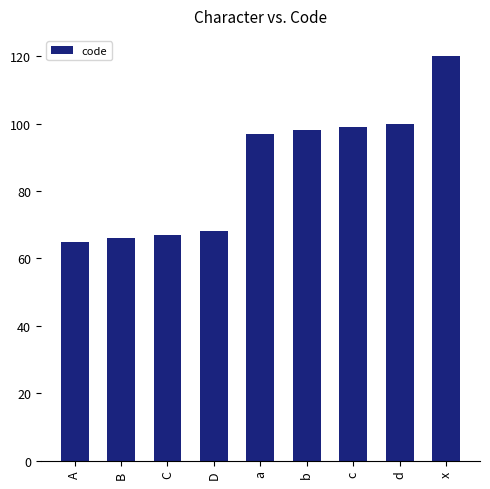

How many categories are shown in the chart?

9